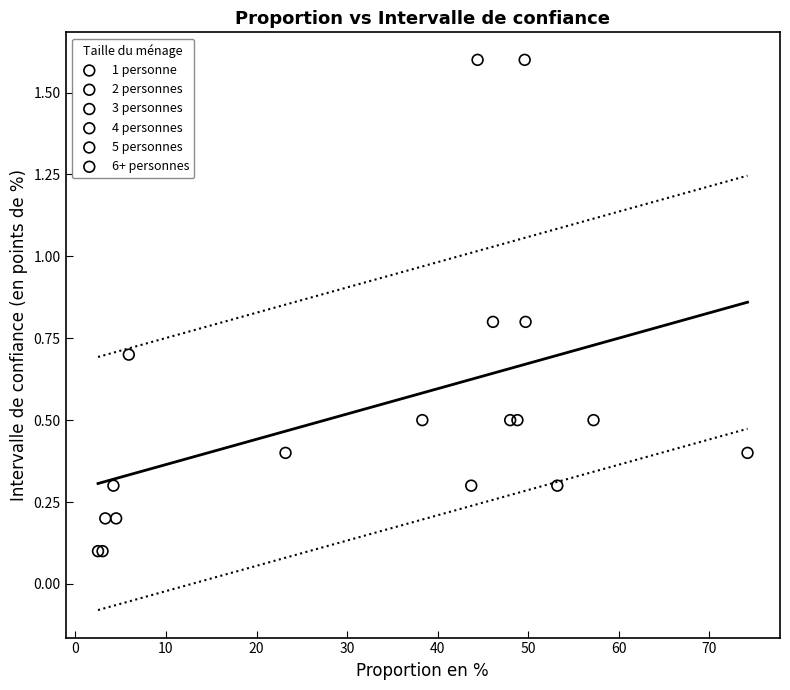

Which series has the largest Y range (max minus min)?

6+ personnes